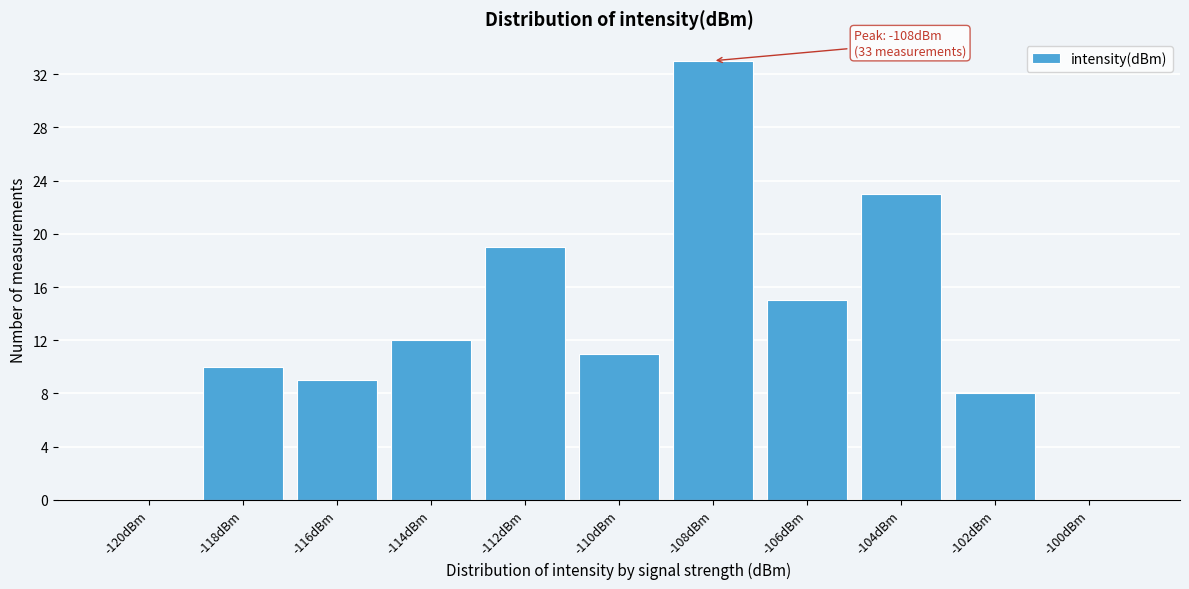

Reading left to right, list all the values displayed in this chart.

-120dBm=0	-118dBm=10	-116dBm=9	-114dBm=12	-112dBm=19	-110dBm=11	-108dBm=33	-106dBm=15	-104dBm=23	-102dBm=8	-100dBm=0